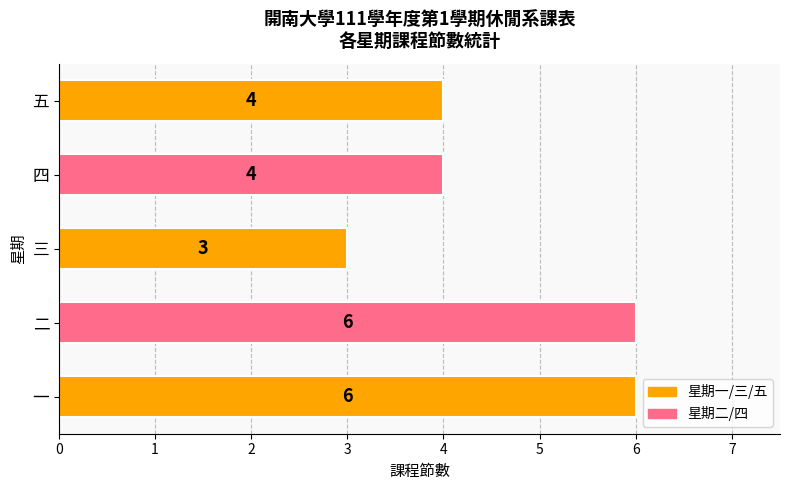

Between 3 and 7, which is larger?

7